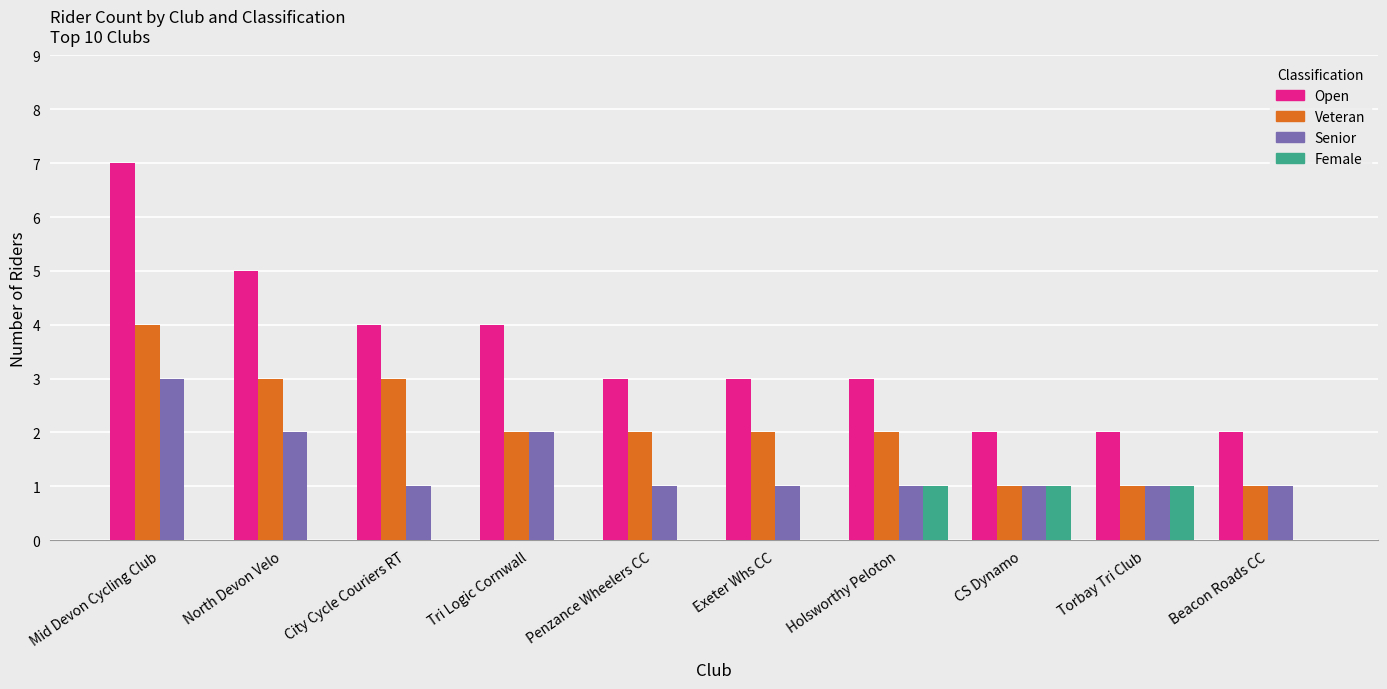

What is the sum of all Open values?

35